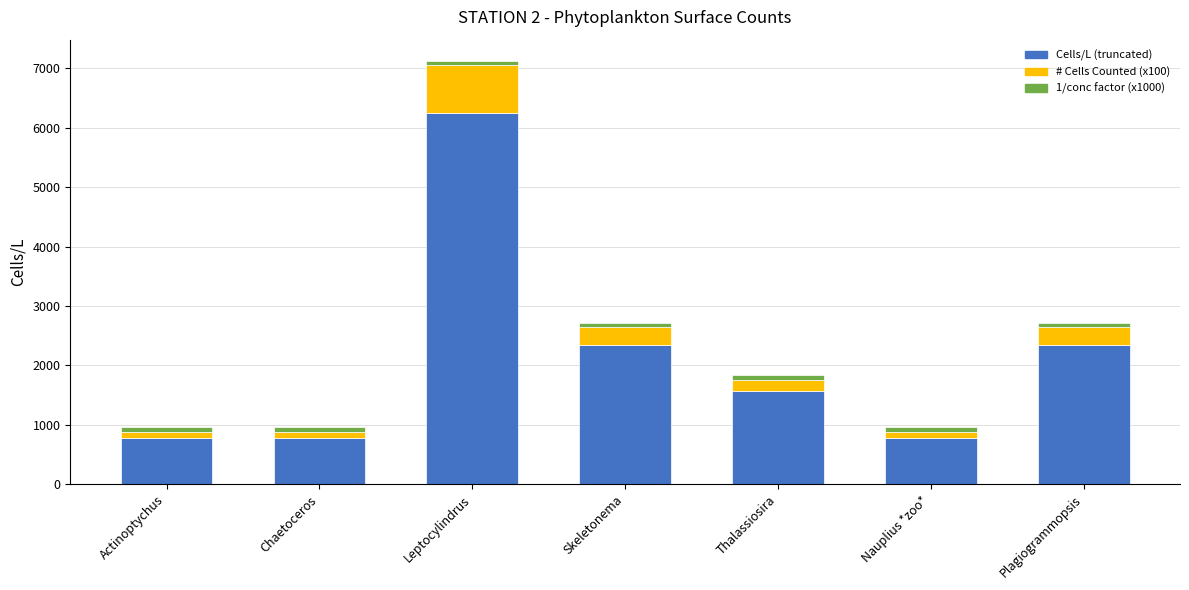

Which category has the highest value in the Cells/L (truncated) series?

Leptocylindrus